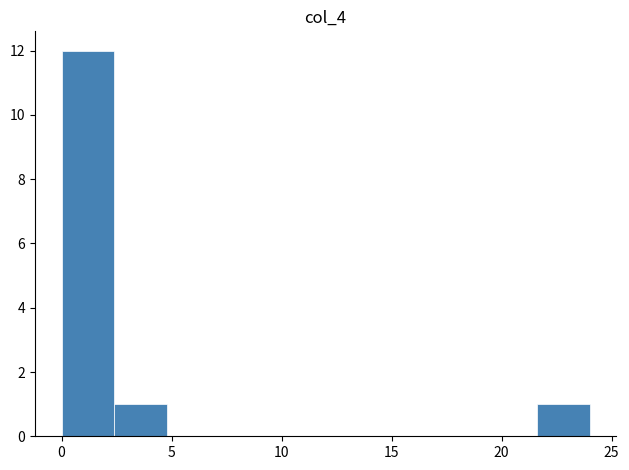

Reading left to right, list every bar in this chart as the range it spans on the x-axis followed by its height. Neither the bar edges nor the heights are printed on the chart, so give them approximately, as read against the axes.

0.0 to 2.5: 12
2.5 to 5.0: 1
5.0 to 7.0: 0
7.0 to 9.5: 0
9.5 to 12.0: 0
12.0 to 14.5: 0
14.5 to 17.0: 0
17.0 to 19.0: 0
19.0 to 21.5: 0
21.5 to 24.0: 1